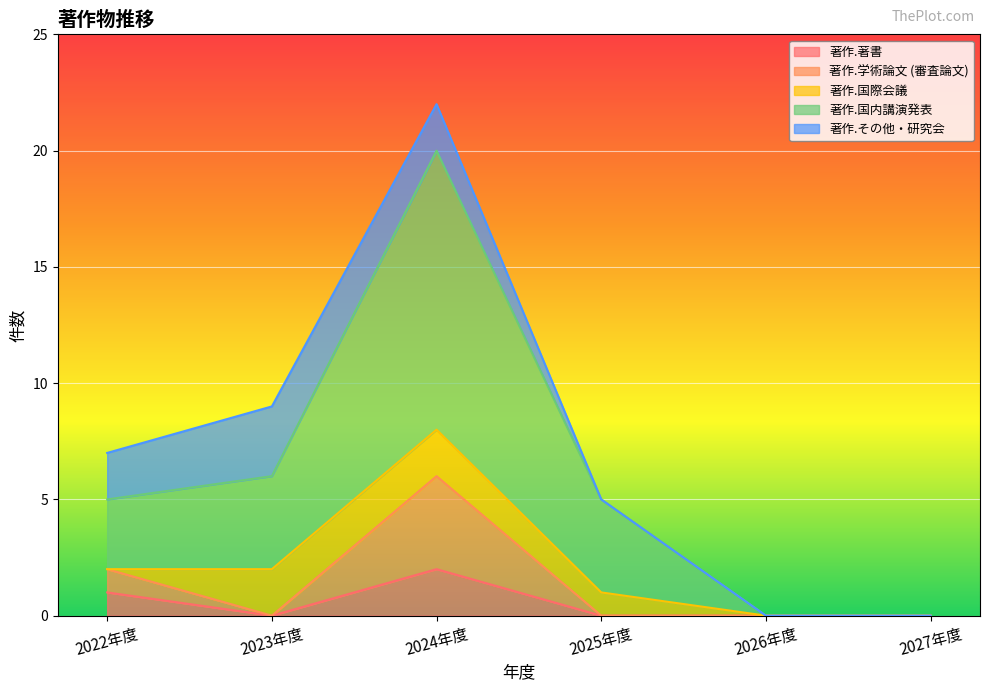

The value of 著作.著書 at 2024年度 is 1. True or false?

False